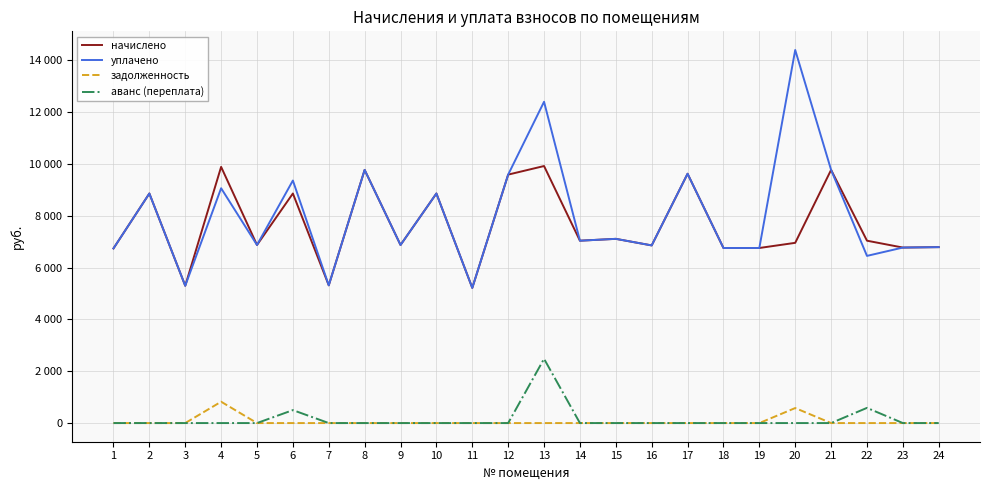

Which series changed the most between 13 and 24?

уплачено